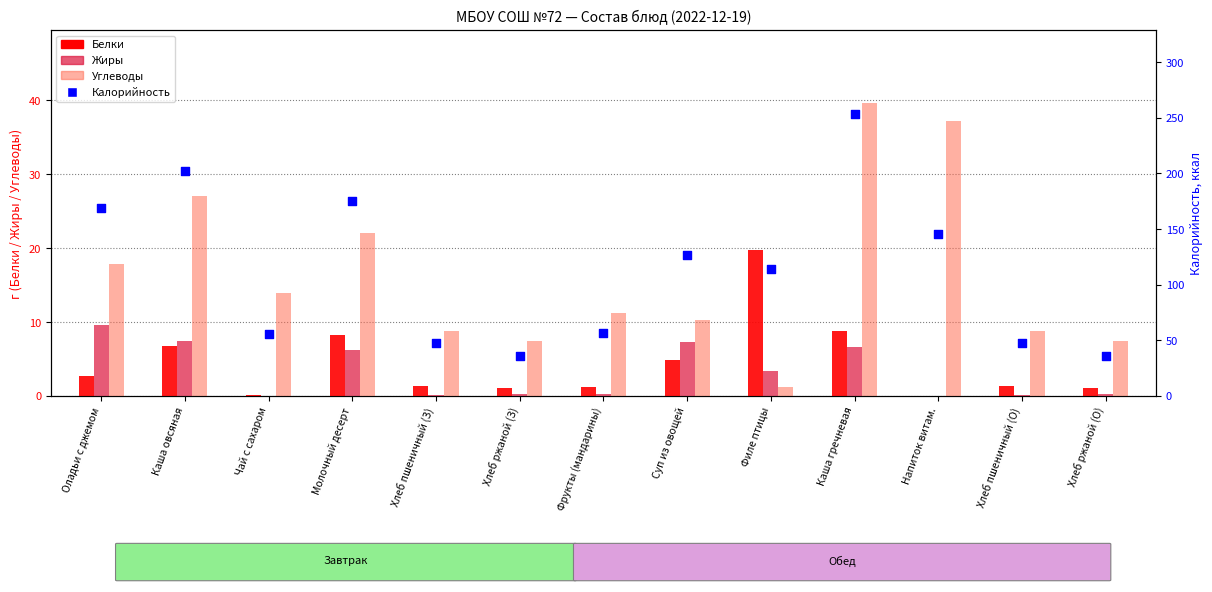

Which series contains the highest Y value?

Калорийность